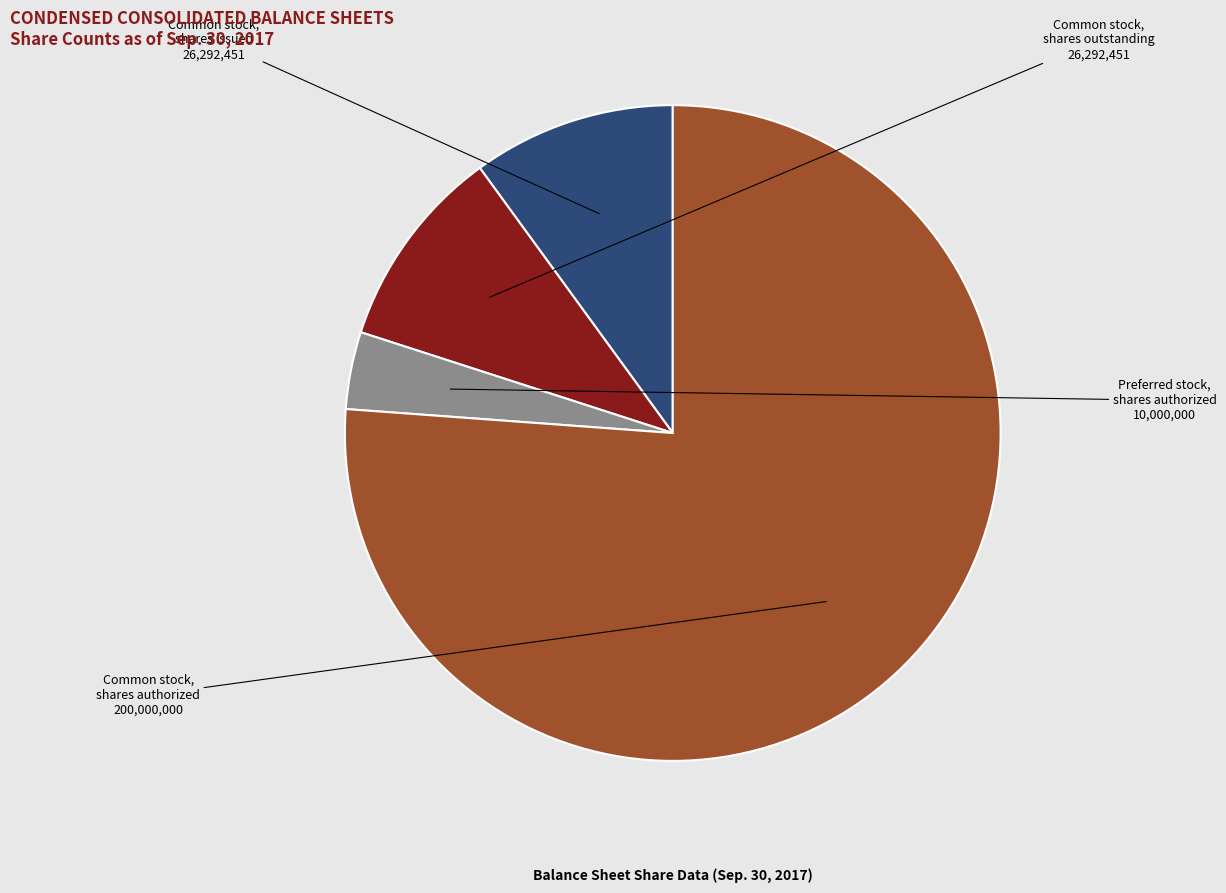

How many slices are in this pie chart?

4